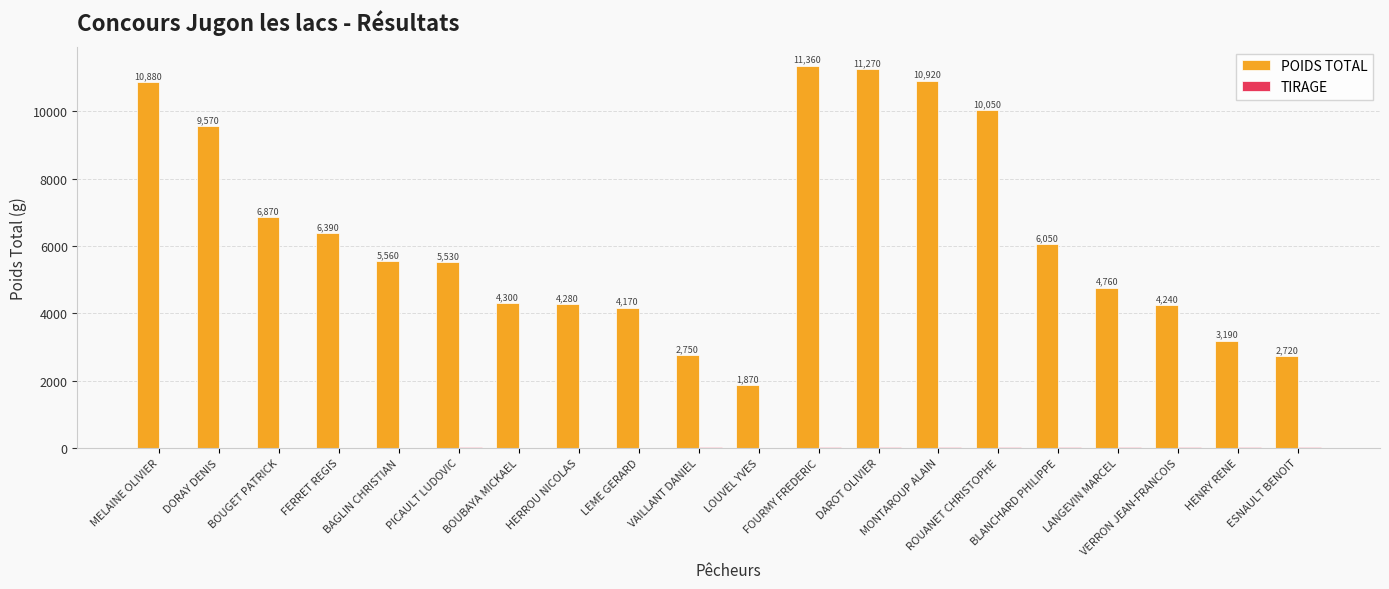

What is the total value across all series at BAGLIN CHRISTIAN?

5562